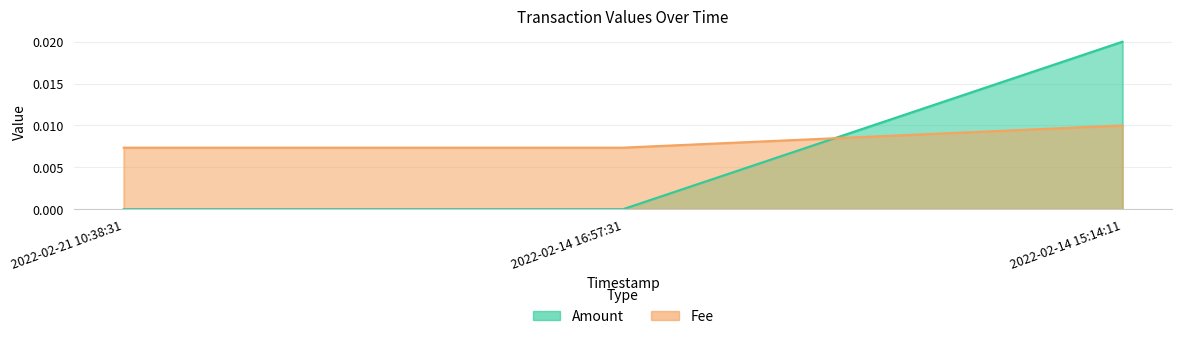

Rank the categories by Amount value from lowest to highest.

2022-02-21 10:38:31, 2022-02-14 16:57:31, 2022-02-14 15:14:11